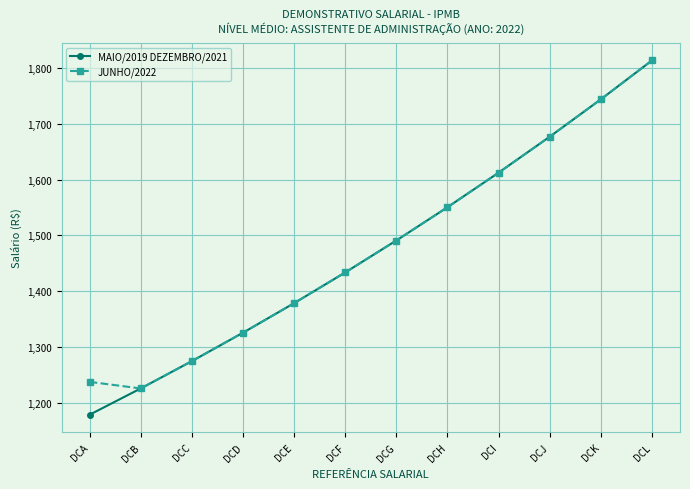

Is the value of JUNHO/2022 at DCC greater than the value of MAIO/2019 DEZEMBRO/2021 at DCK?

No